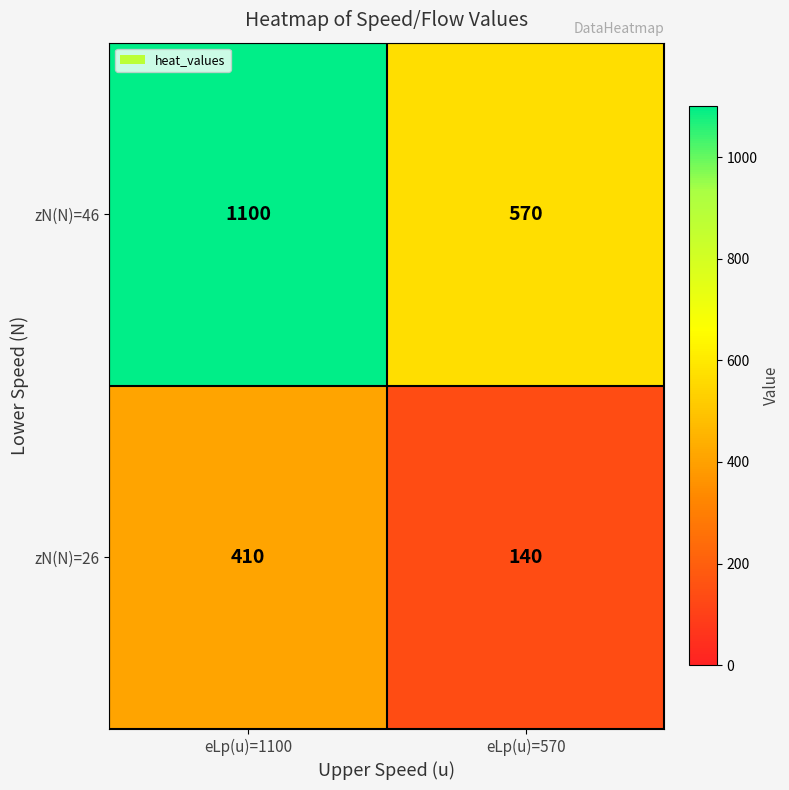

What is the minimum value shown in the chart?

140